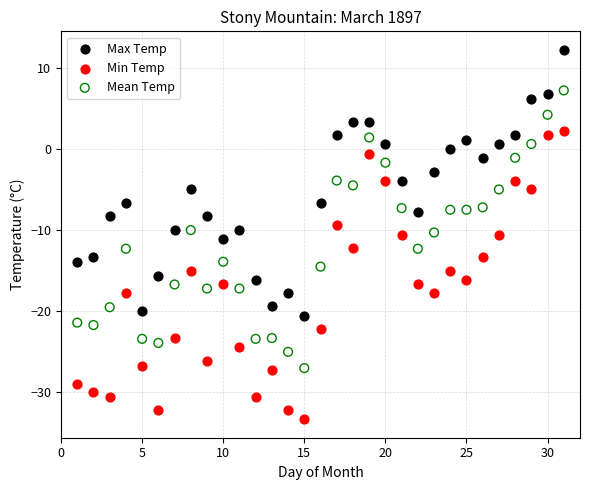

Which series reaches the minimum Y coordinate?

Min Temp